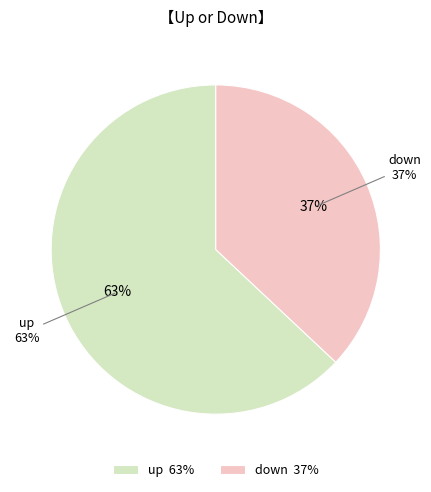

True or false: up accounts for 50% of the total.

False